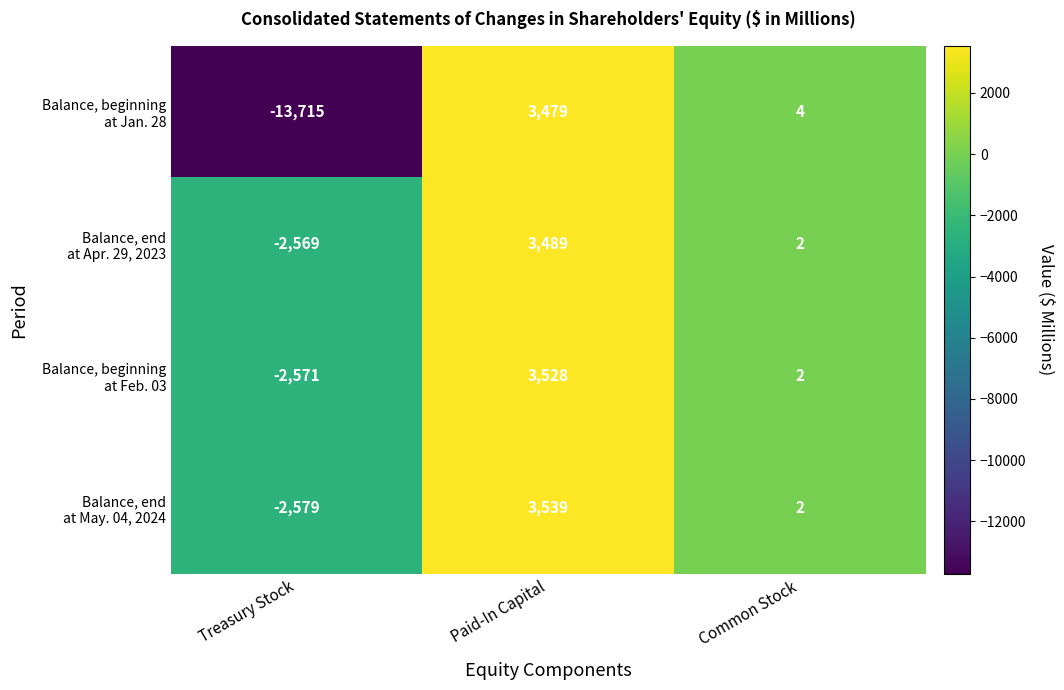

What is the smallest value displayed?

-13715